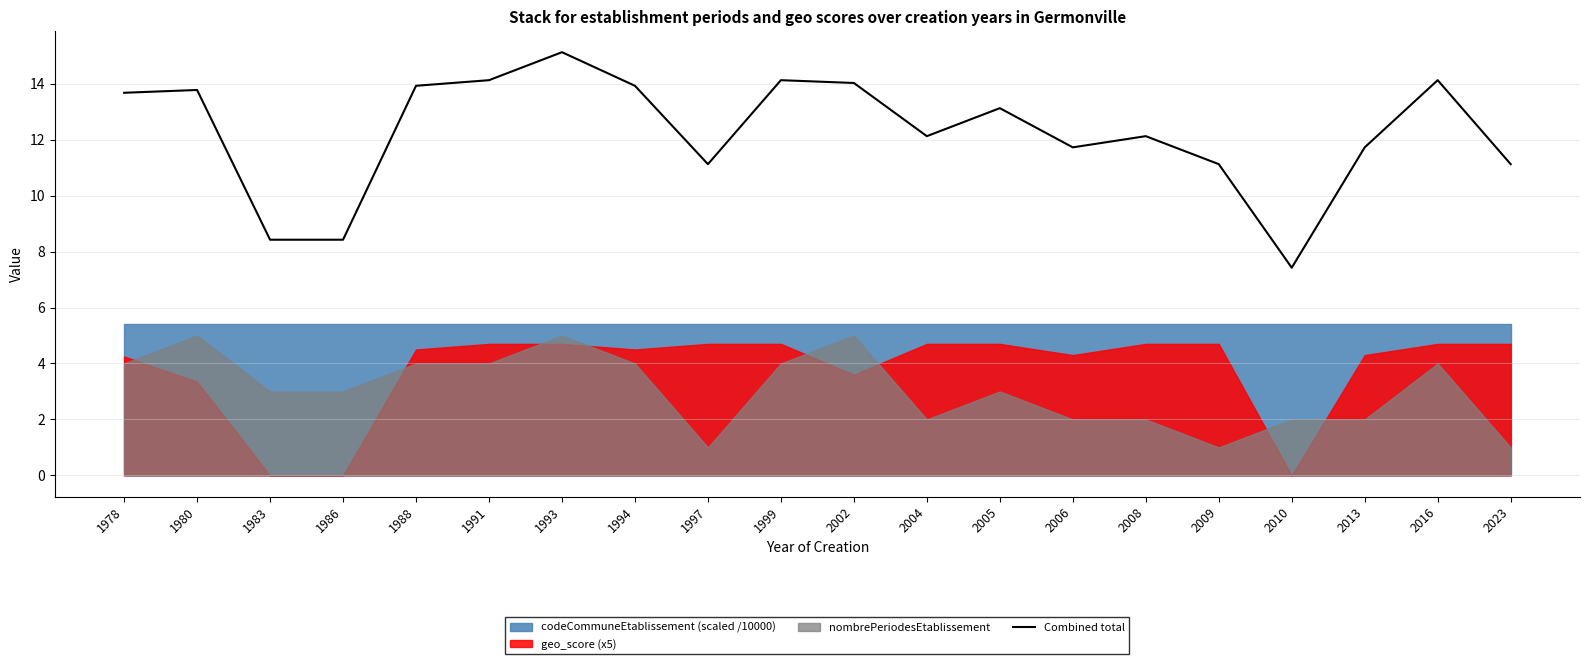

Between 1978 and 2009, which is larger?

1978